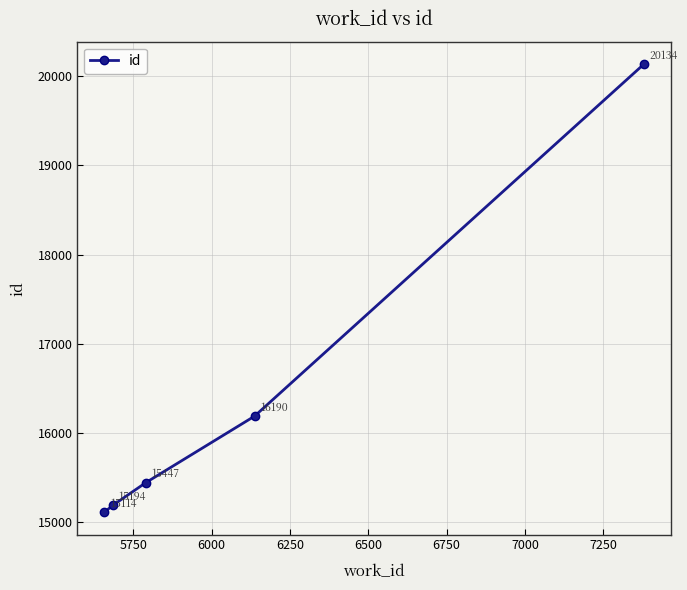

How many categories are shown in the chart?

5